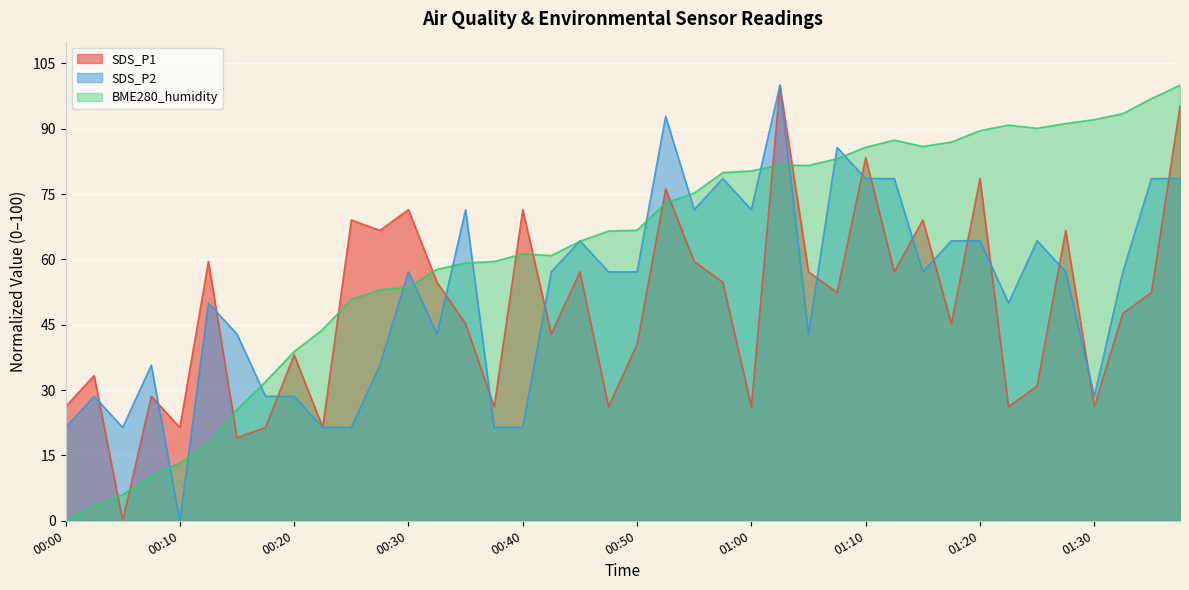

What is the greatest value displayed?

100.0